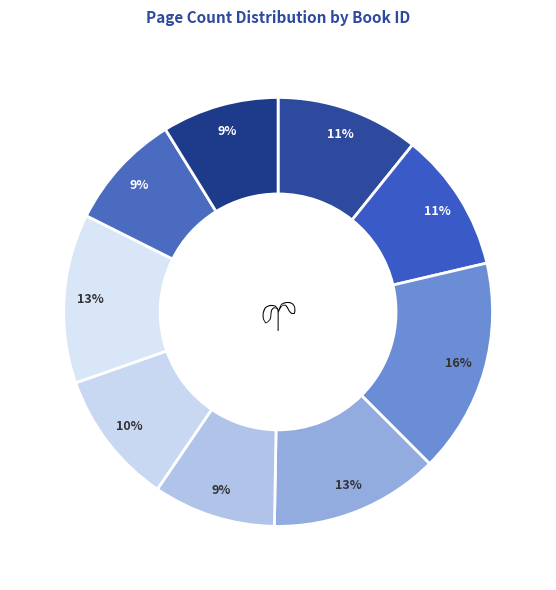

How many slices are in this pie chart?

9